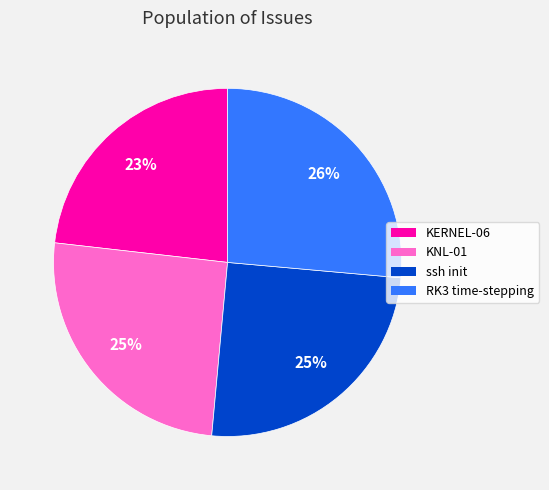

Is it true that ssh init is 14% of the pie?

False